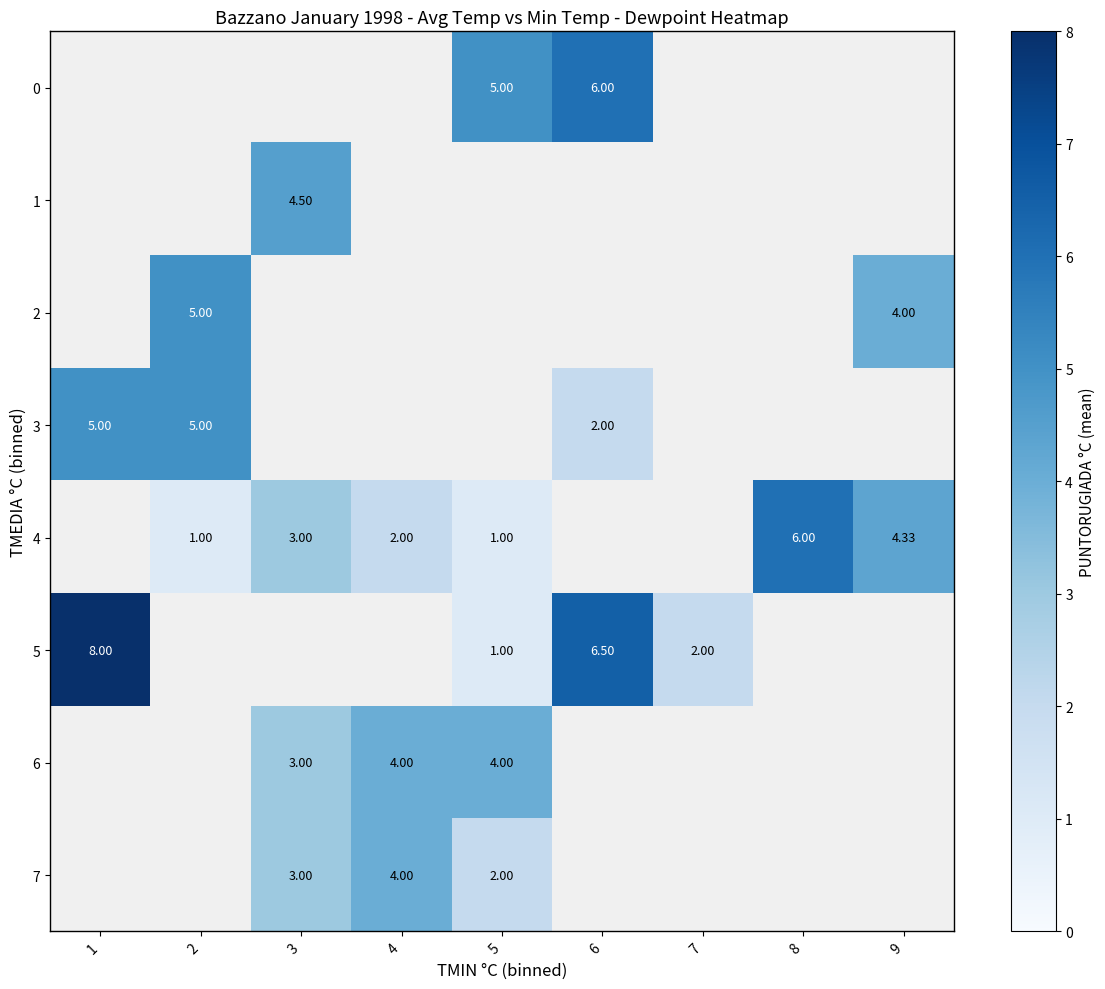

True or false: row_2 has a value of 5.7 at 9.

False